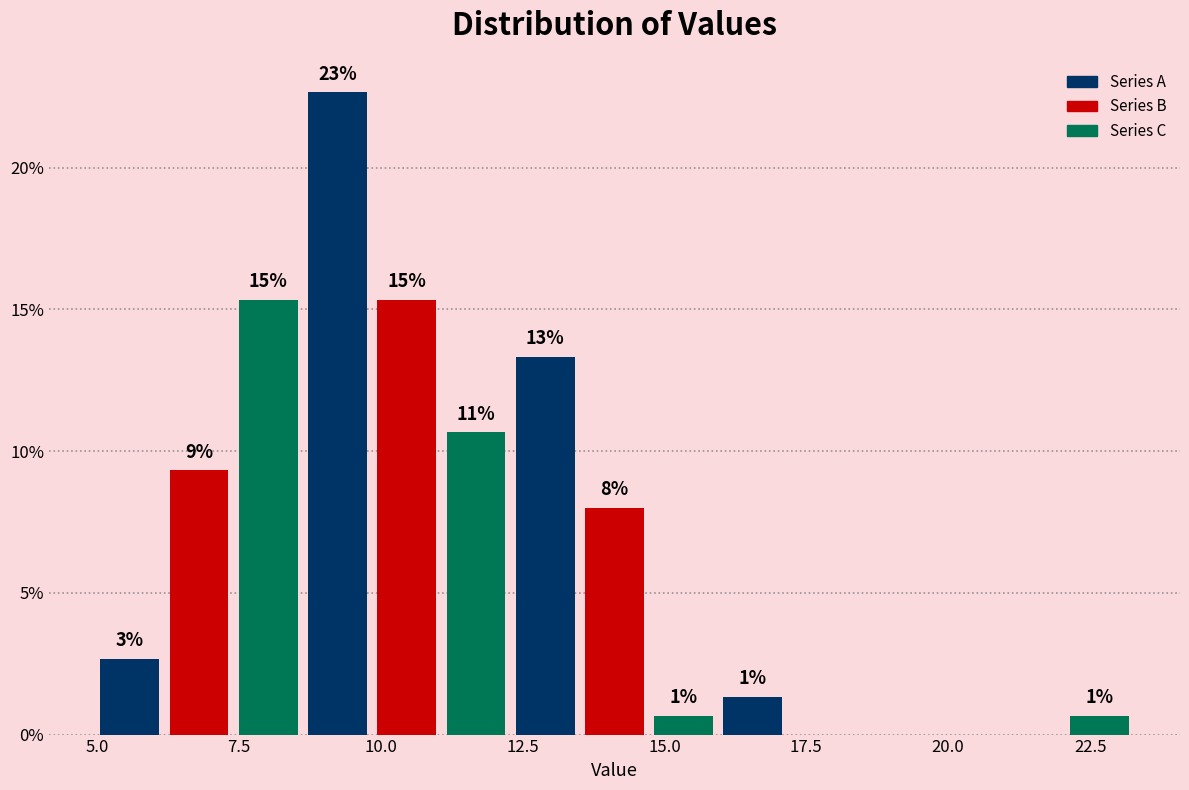

Around what value on the x-axis is the tallest bar? Give the approximate position of its centre, as read against the axis.

9.0